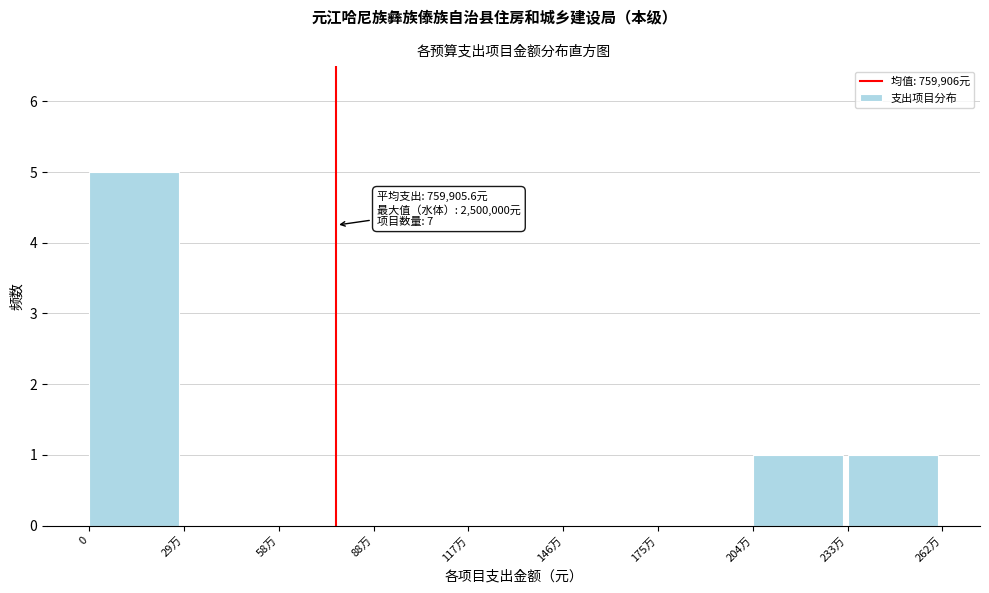

Reading left to right, list all the values displayed in this chart.

0=5	29万=0	58万=0	88万=0	117万=0	146万=0	175万=0	204万=1	233万=1